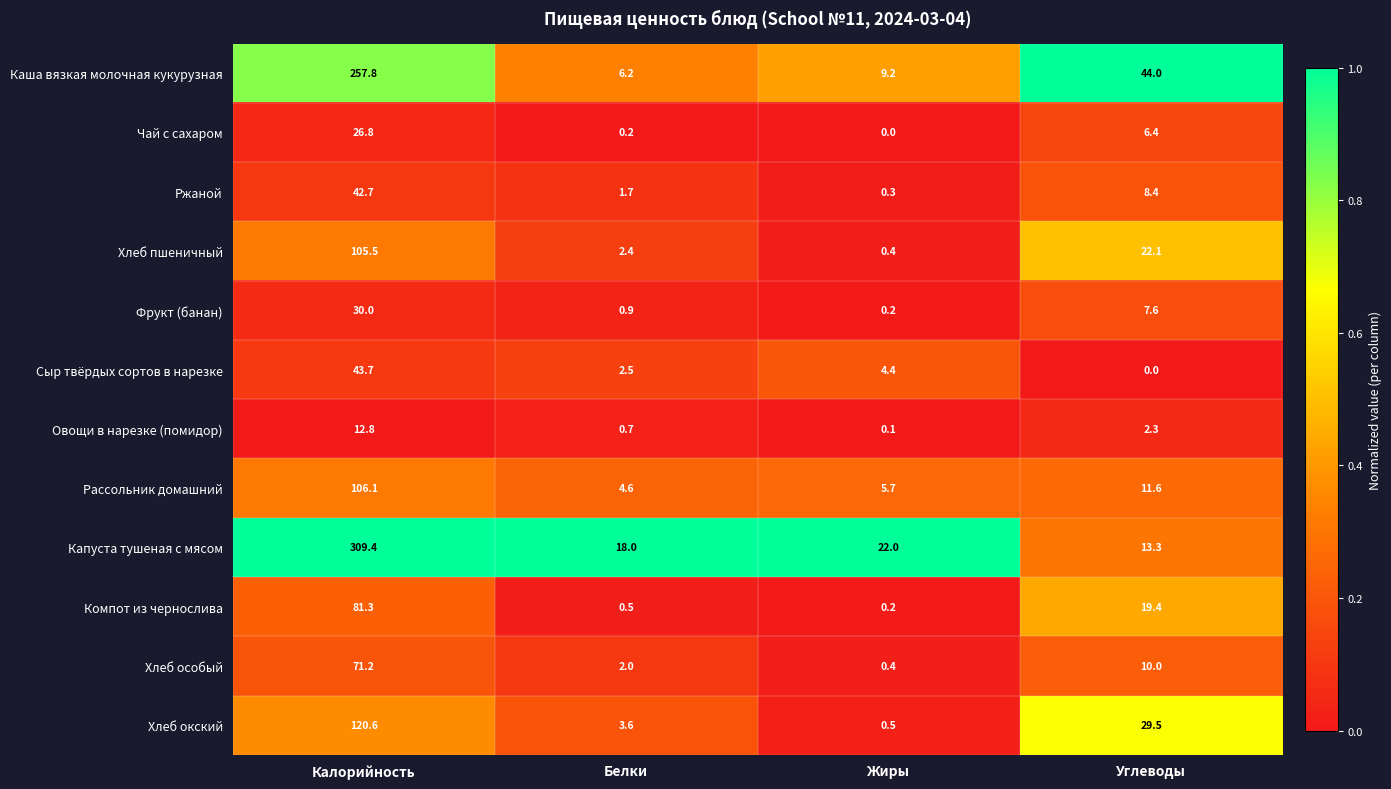

At which label does Фрукт (банан) reach its minimum?

Жиры